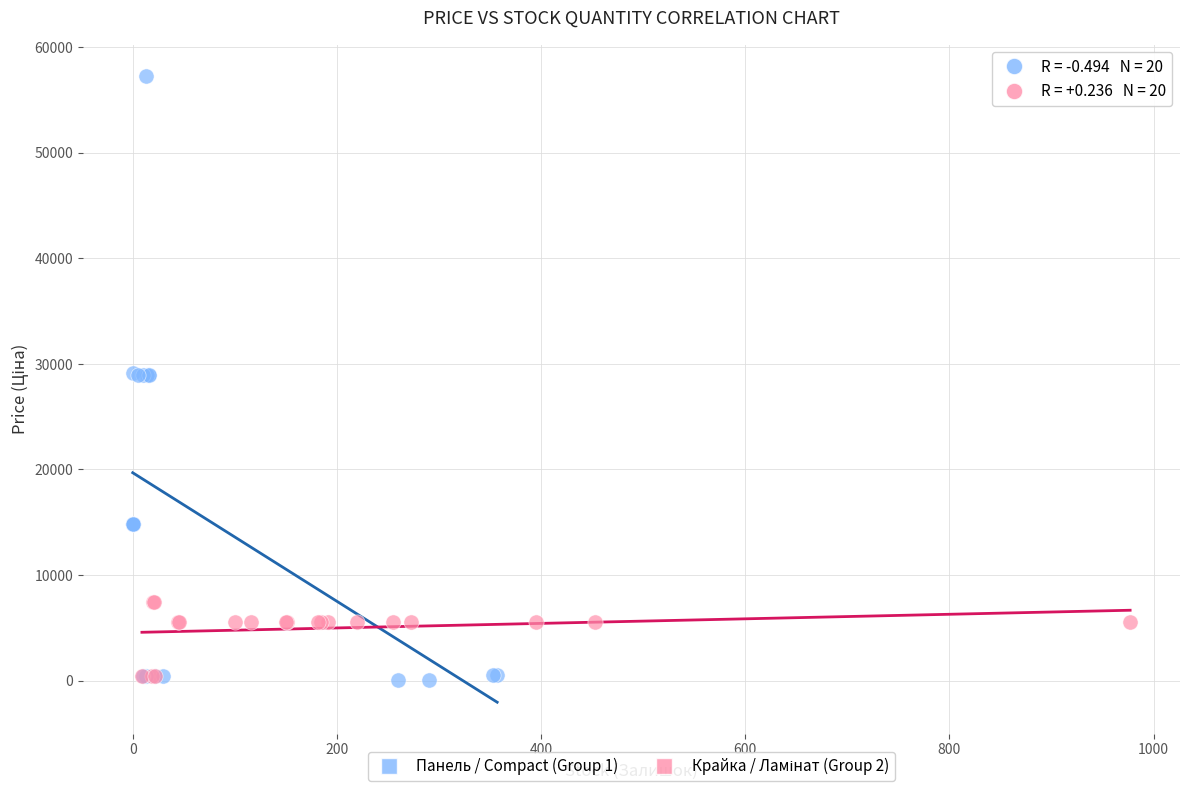

Which series has the widest spread of Y values?

Панель / Compact (Group 1)